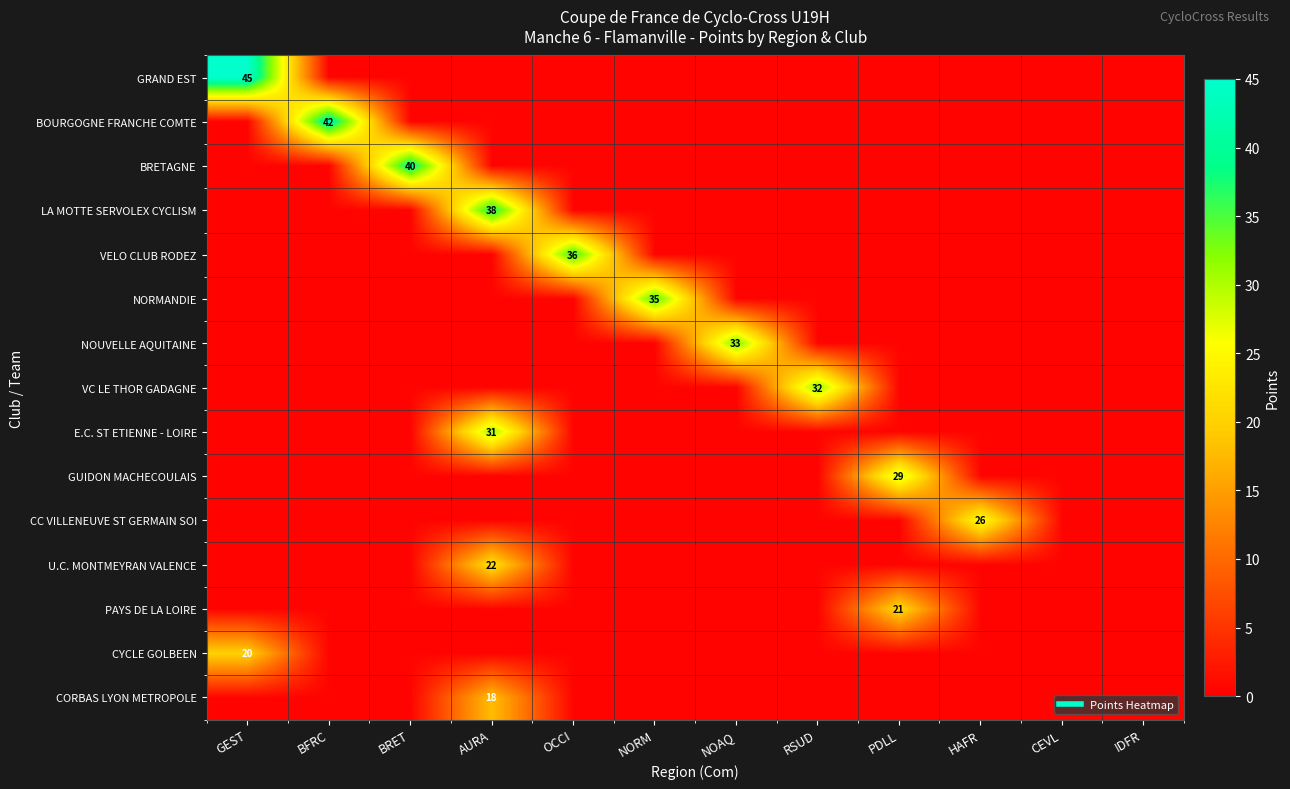

Which series has the largest range (max minus min)?

GRAND EST